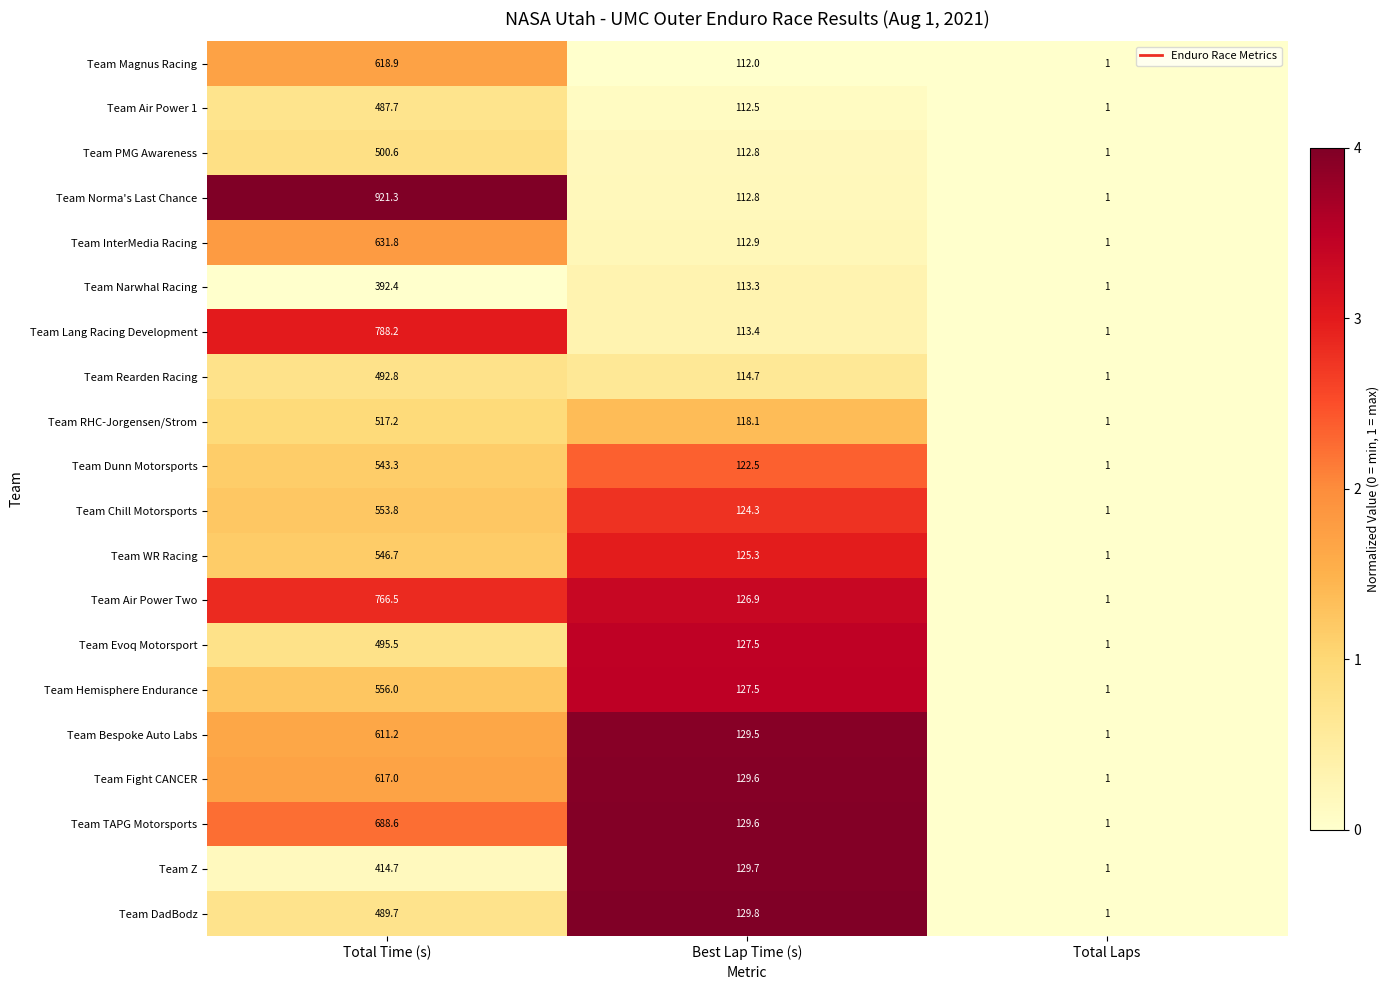

Between Total Time (s) and Best Lap Time (s), which series saw the biggest shift?

Team Norma's Last Chance